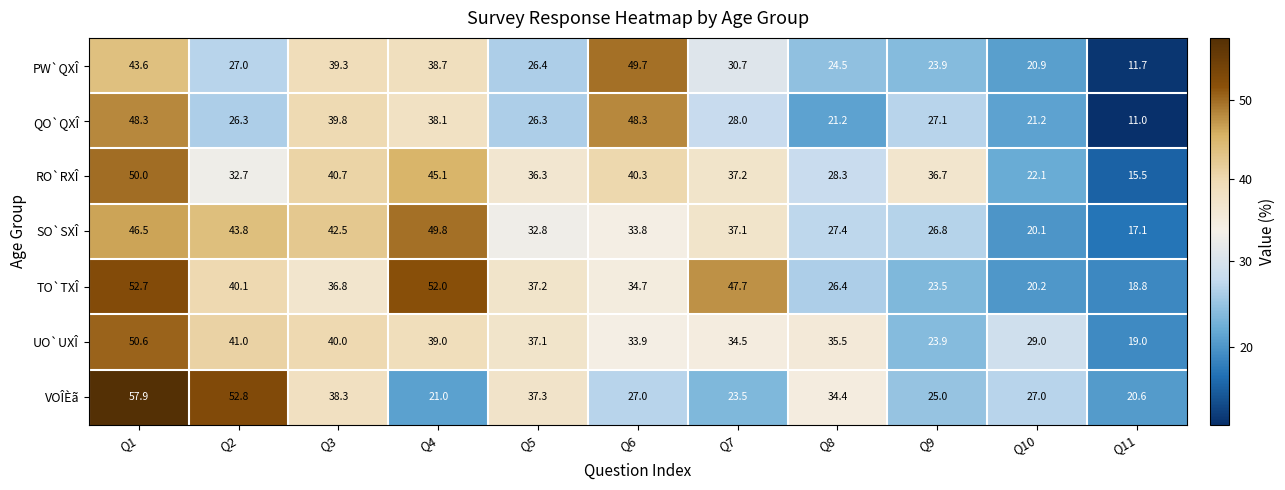

Count the number of categories in the chart.

11